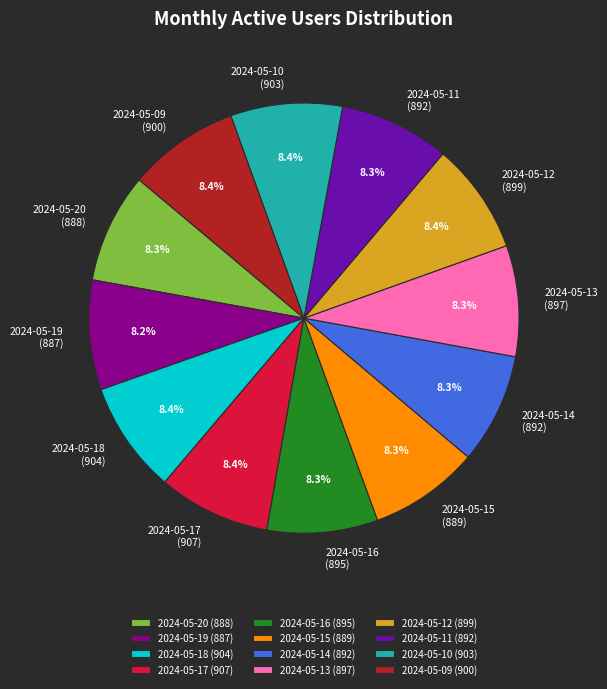

To the nearest percent, what portion does 2024-05-20 represent?

8%